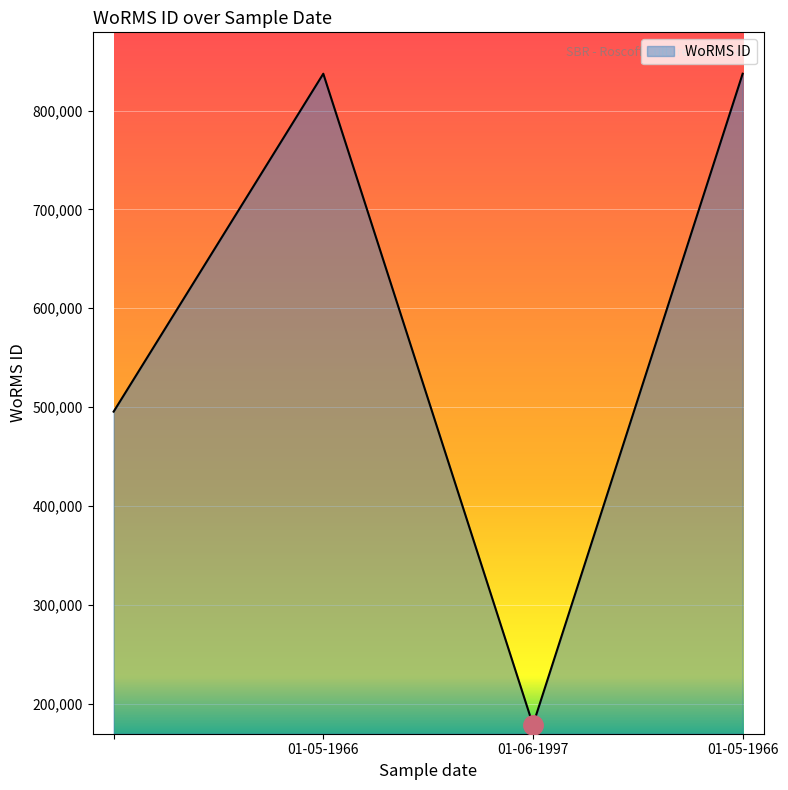

What is the smallest value displayed?

178583